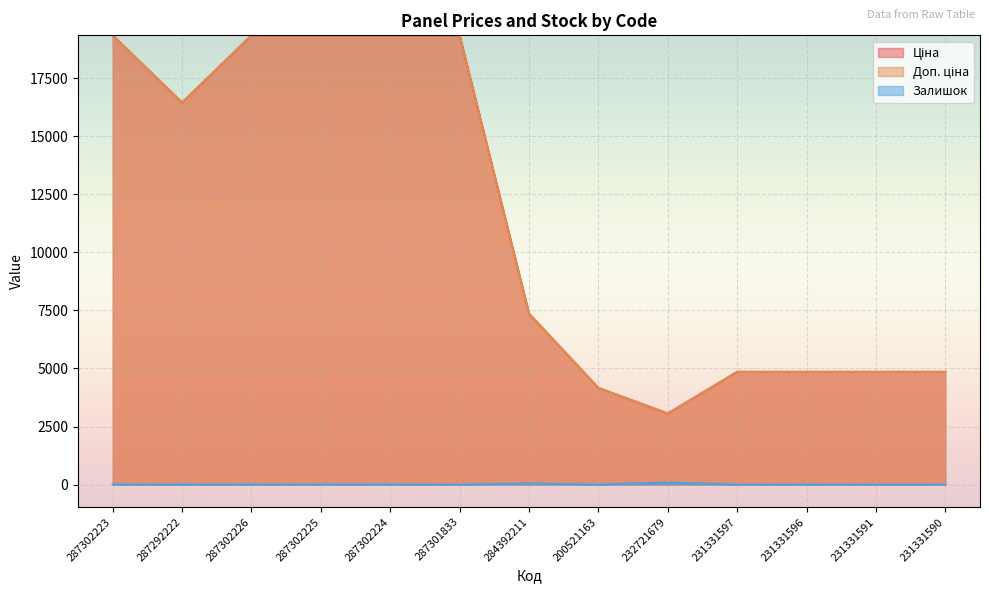

At which label does Залишок reach its minimum?

287301833